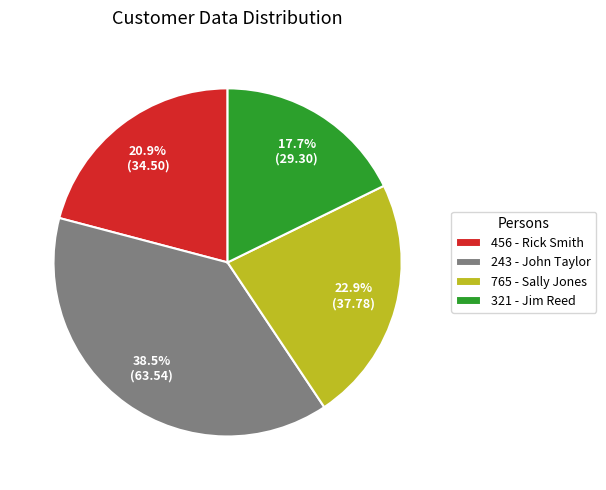

What percentage is the 321 - Jim Reed slice, to the nearest percent?

18%